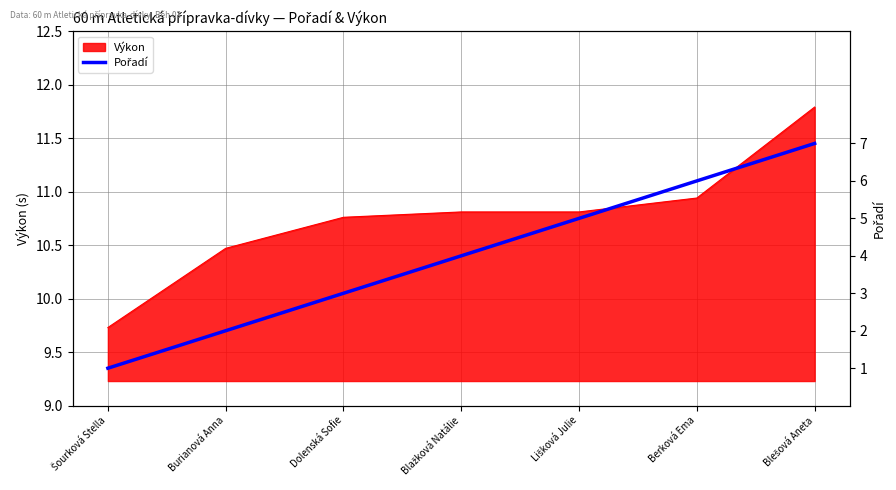

Which has a higher value, Blešová Aneta or Dolenská Sofie?

Blešová Aneta